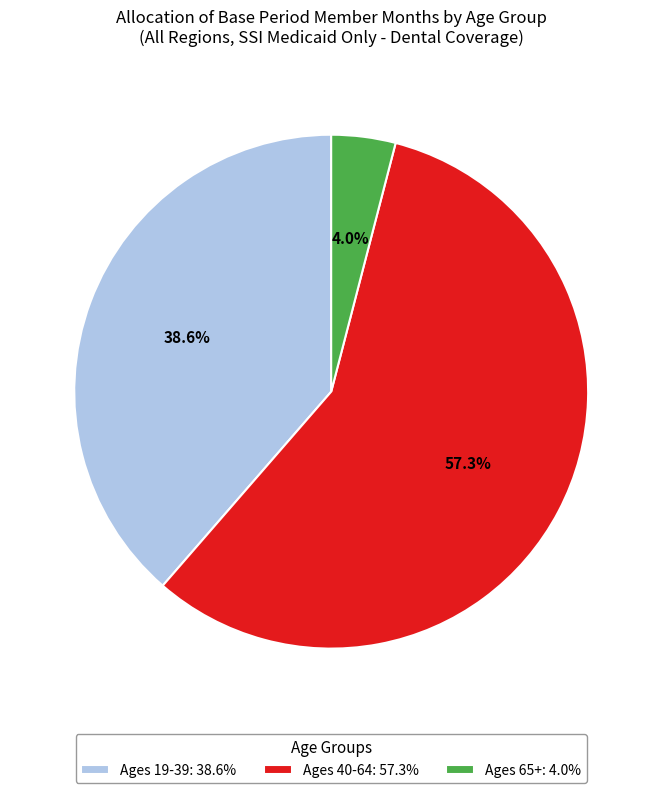

Do Ages 65+: 4.0% and Ages 40-64: 57.3% together represent more than half of the pie?

Yes